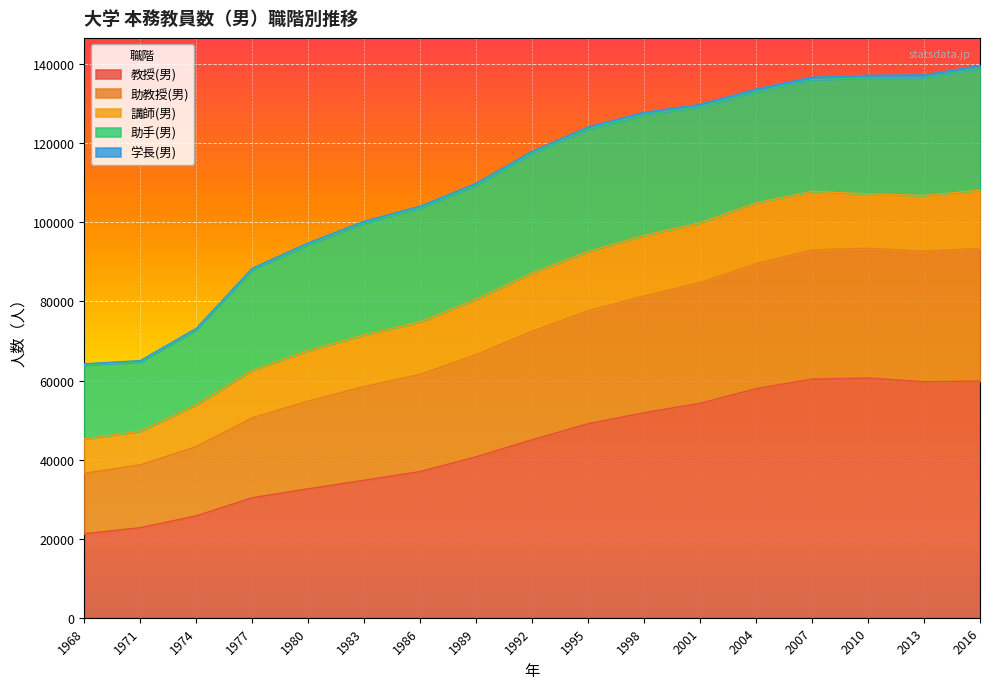

What is the lowest value of the 教授(男) series?

21235